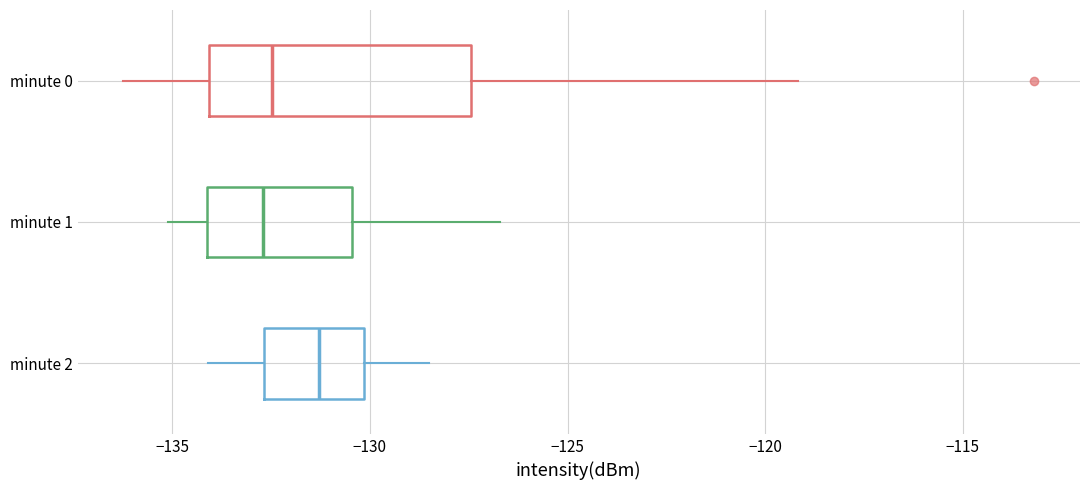

Where is the right edge of the box for minute 1 on the x-axis? The values are not printed on the chart, so give them approximately, as read against the axis.

-130.5